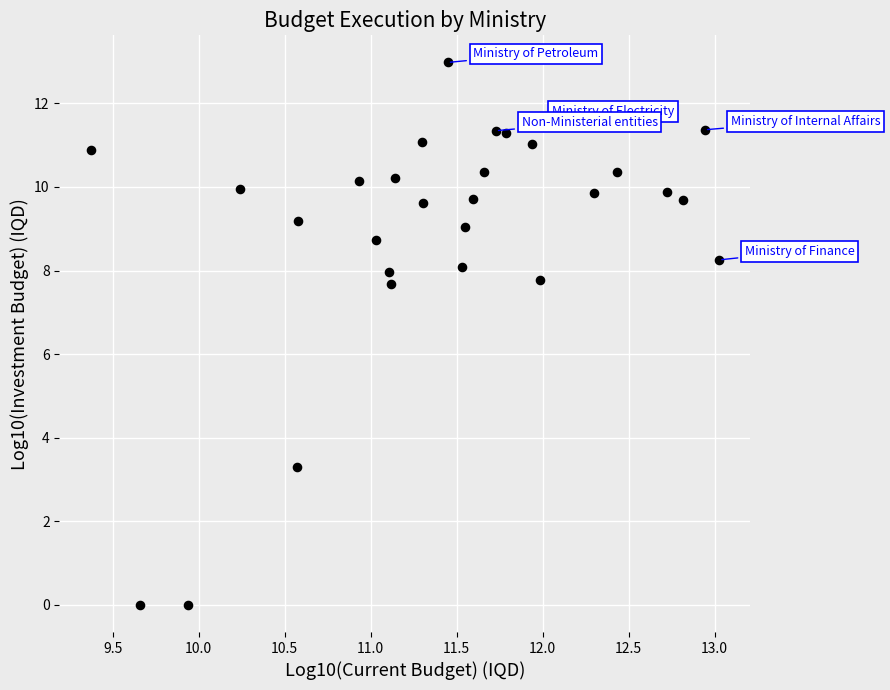

What is the range of Y values (max minus min)?

13.0